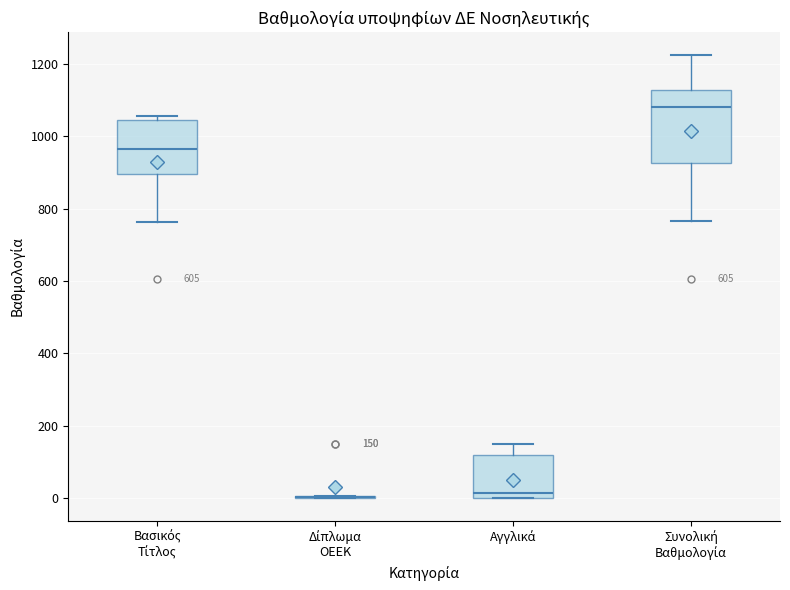

Comparing the boxes themselves (not the whiskers), which one is the tallest?

Συνολική Βαθμολογία